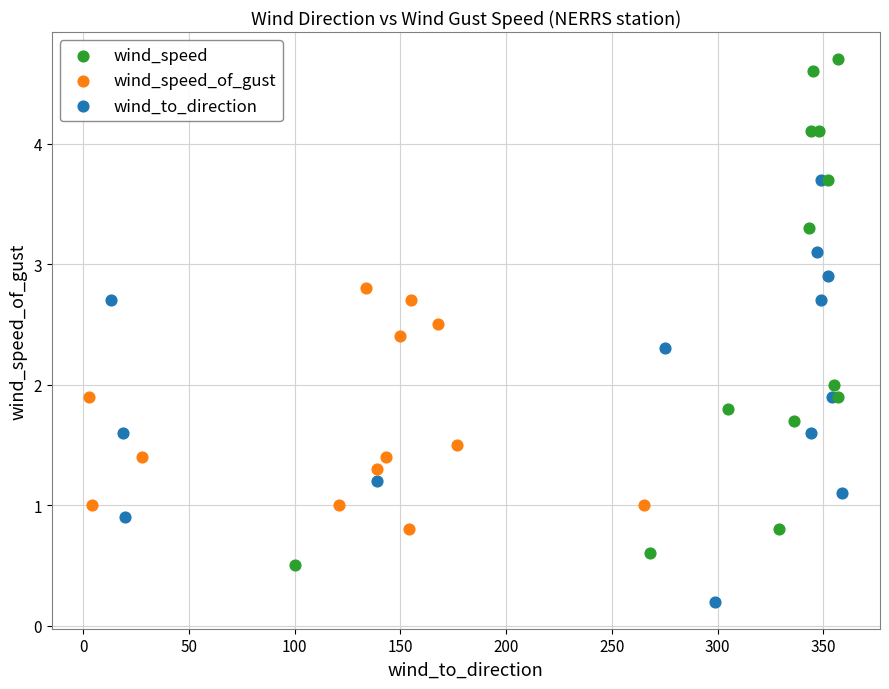

What are all the series names shown in the legend?

wind_speed, wind_speed_of_gust, wind_to_direction